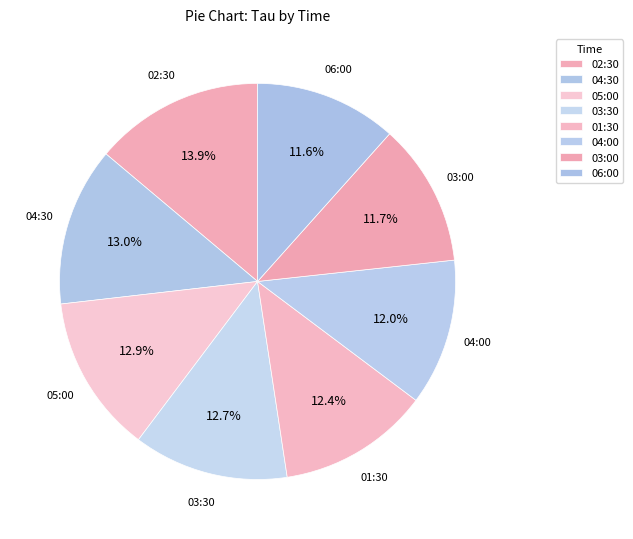

Does any single category account for the majority?

No